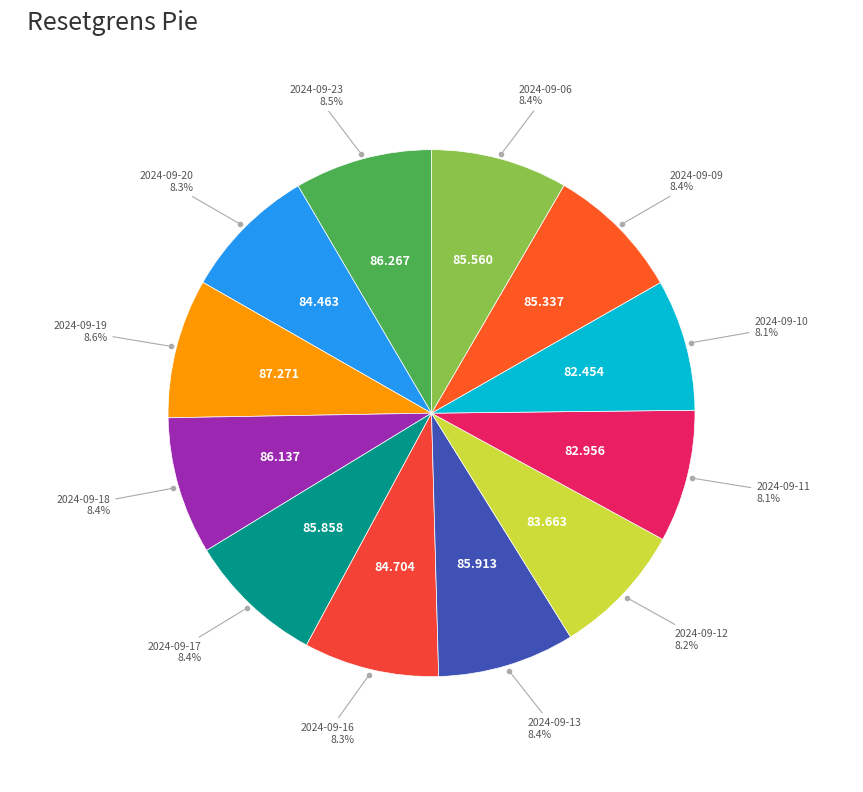

Count the number of slices in the pie.

12